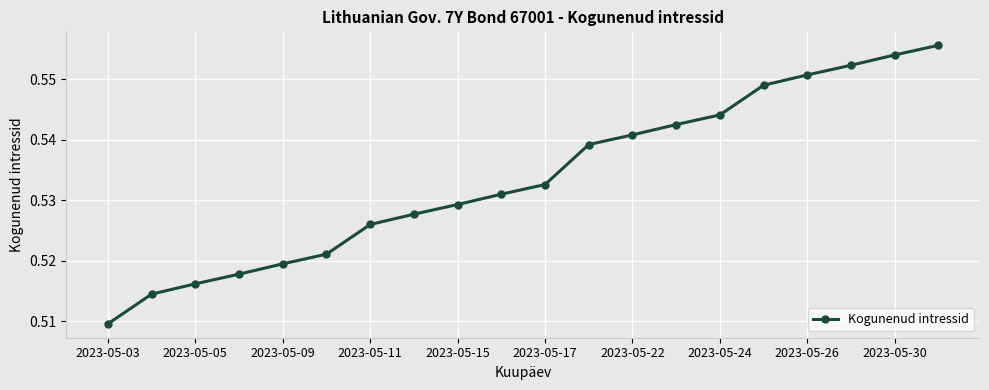

How many values are between 0 and 1?

20